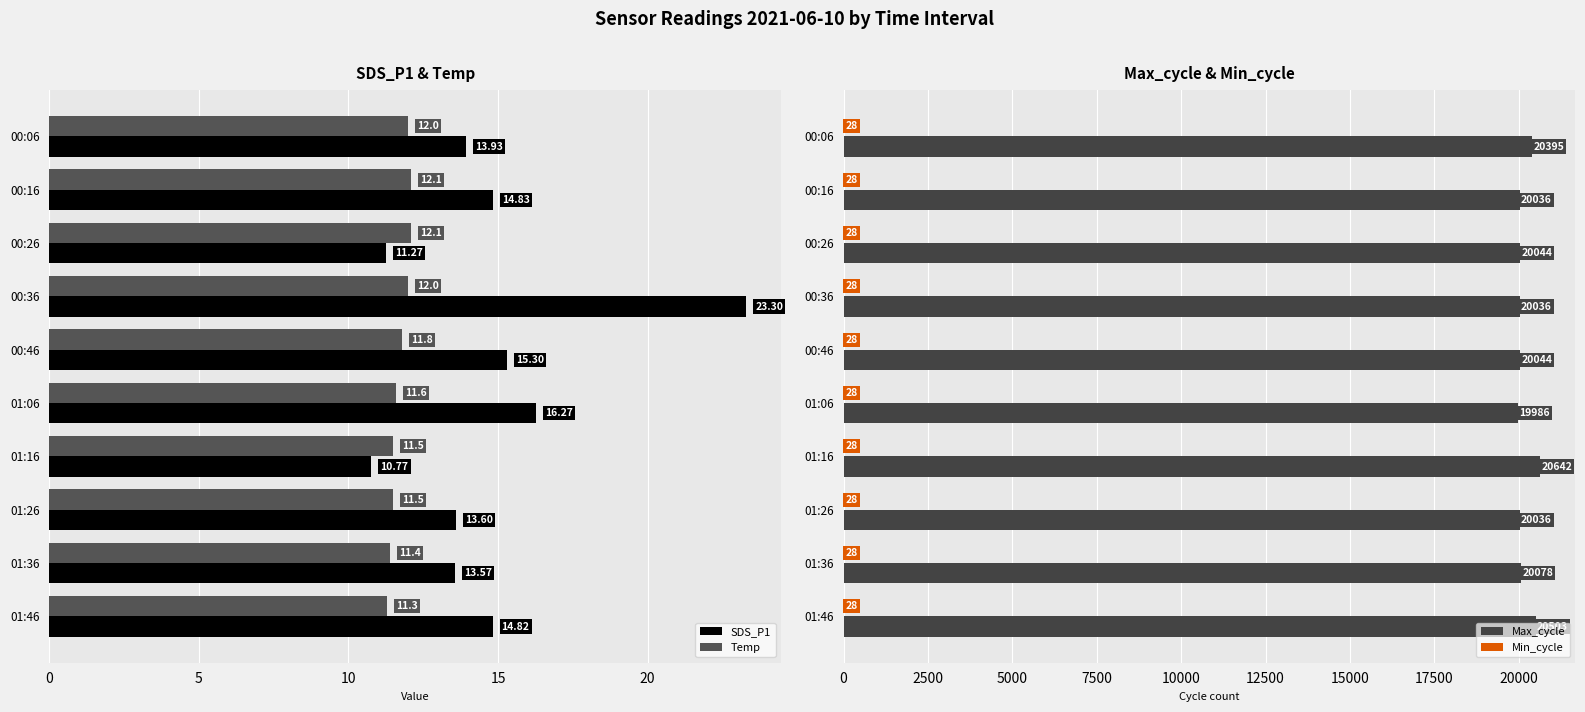

What is the sum of all SDS_P1 values?

147.7